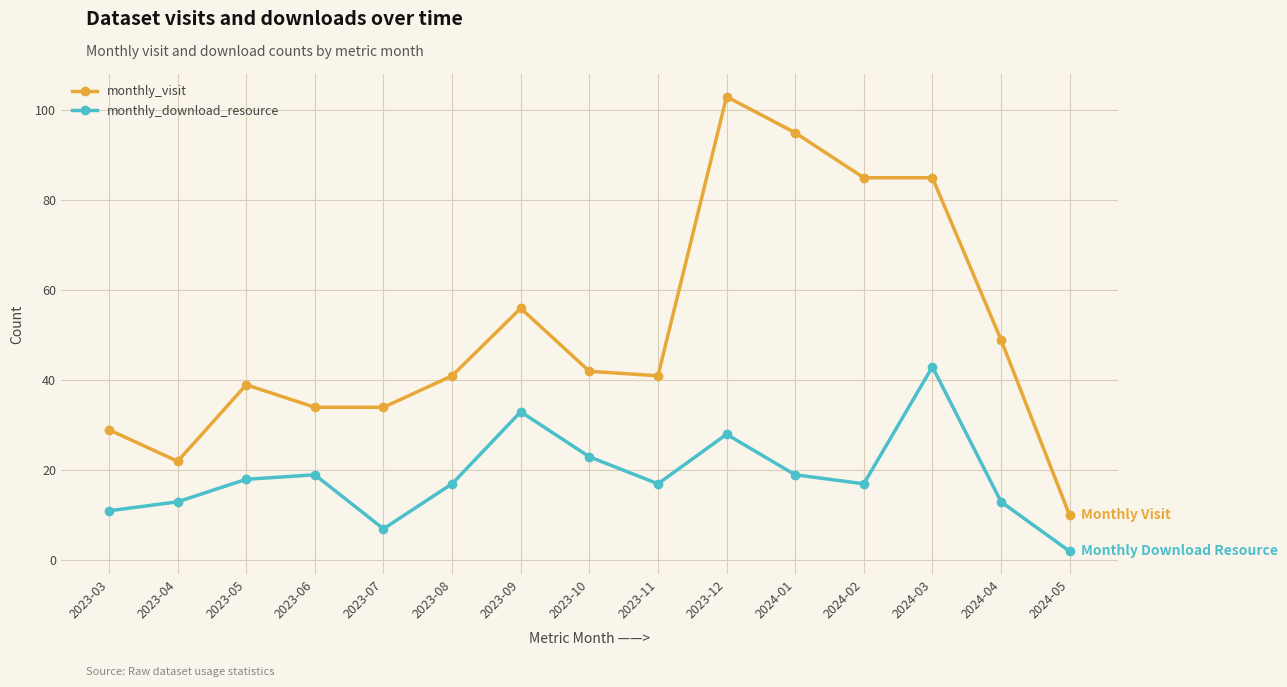

Reading right to left, extract all data points from this chart.

monthly_visit: 10	49	85	85	95	103	41	42	56	41	34	34	39	22	29
monthly_download_resource: 2	13	43	17	19	28	17	23	33	17	7	19	18	13	11